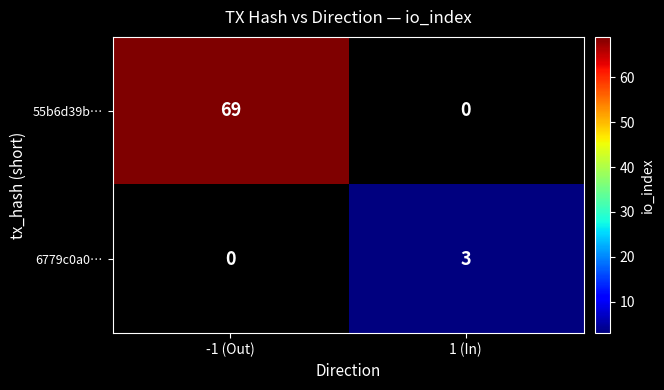

What is the minimum value shown in the chart?

3.0